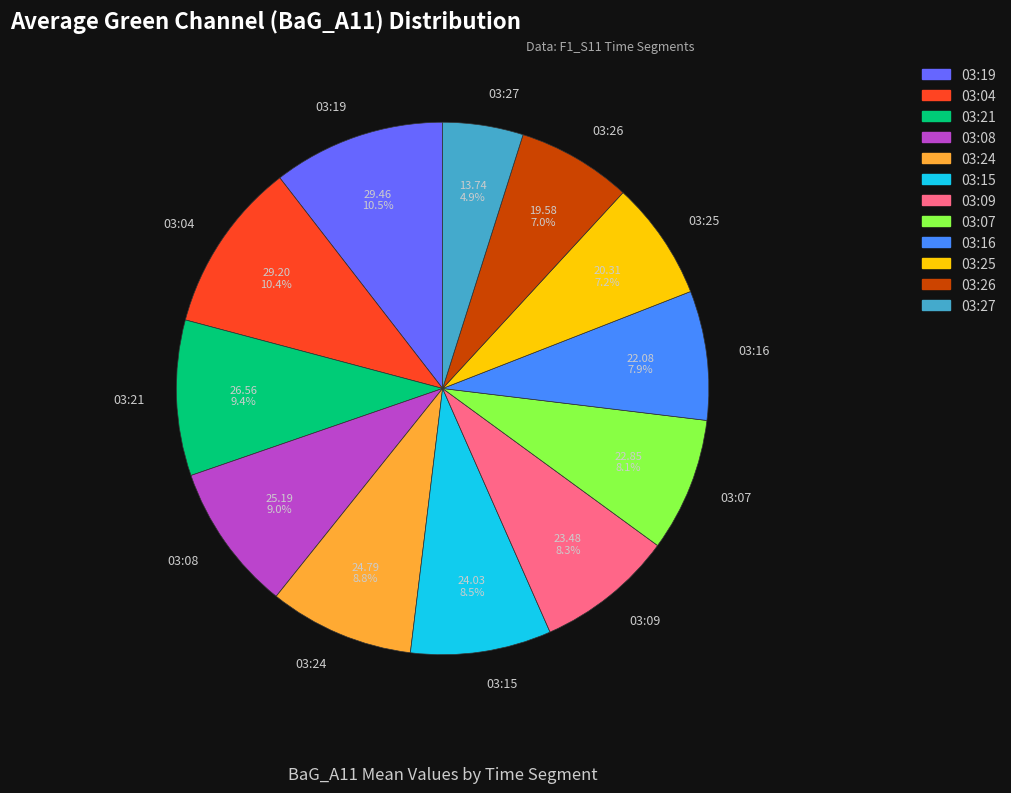

True or false: 03:04 accounts for 10% of the total.

True